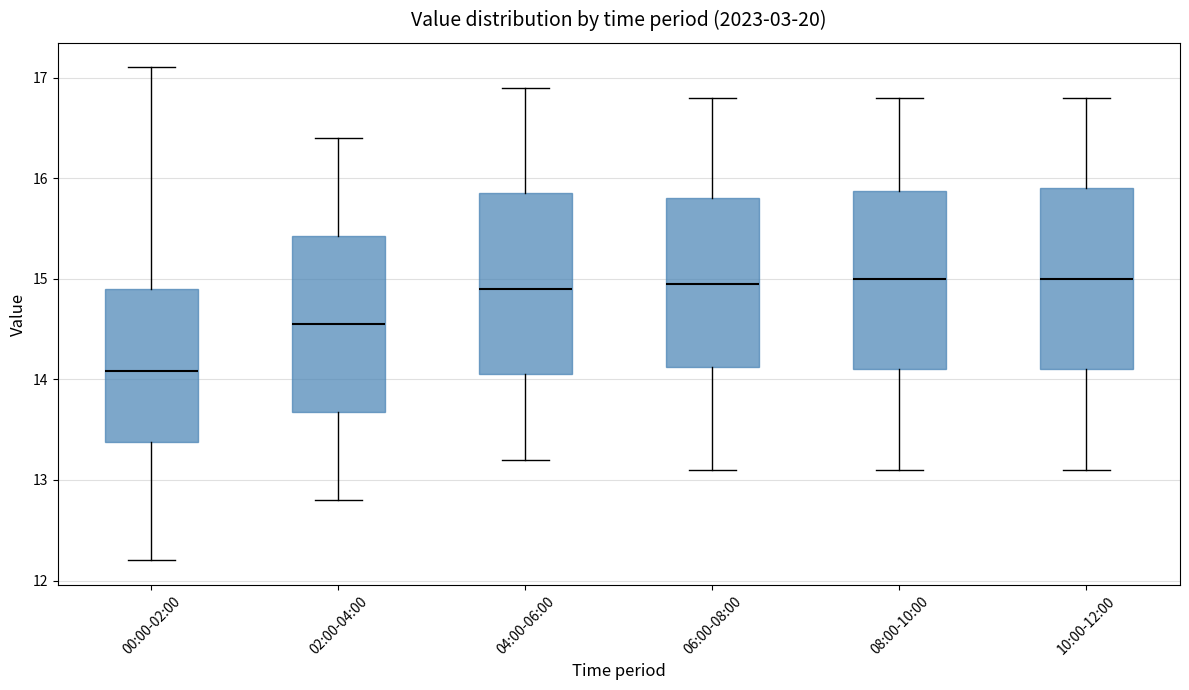

Where is the upper edge of the box for 06:00-08:00 on the y-axis? The values are not printed on the chart, so give them approximately, as read against the axis.

15.8